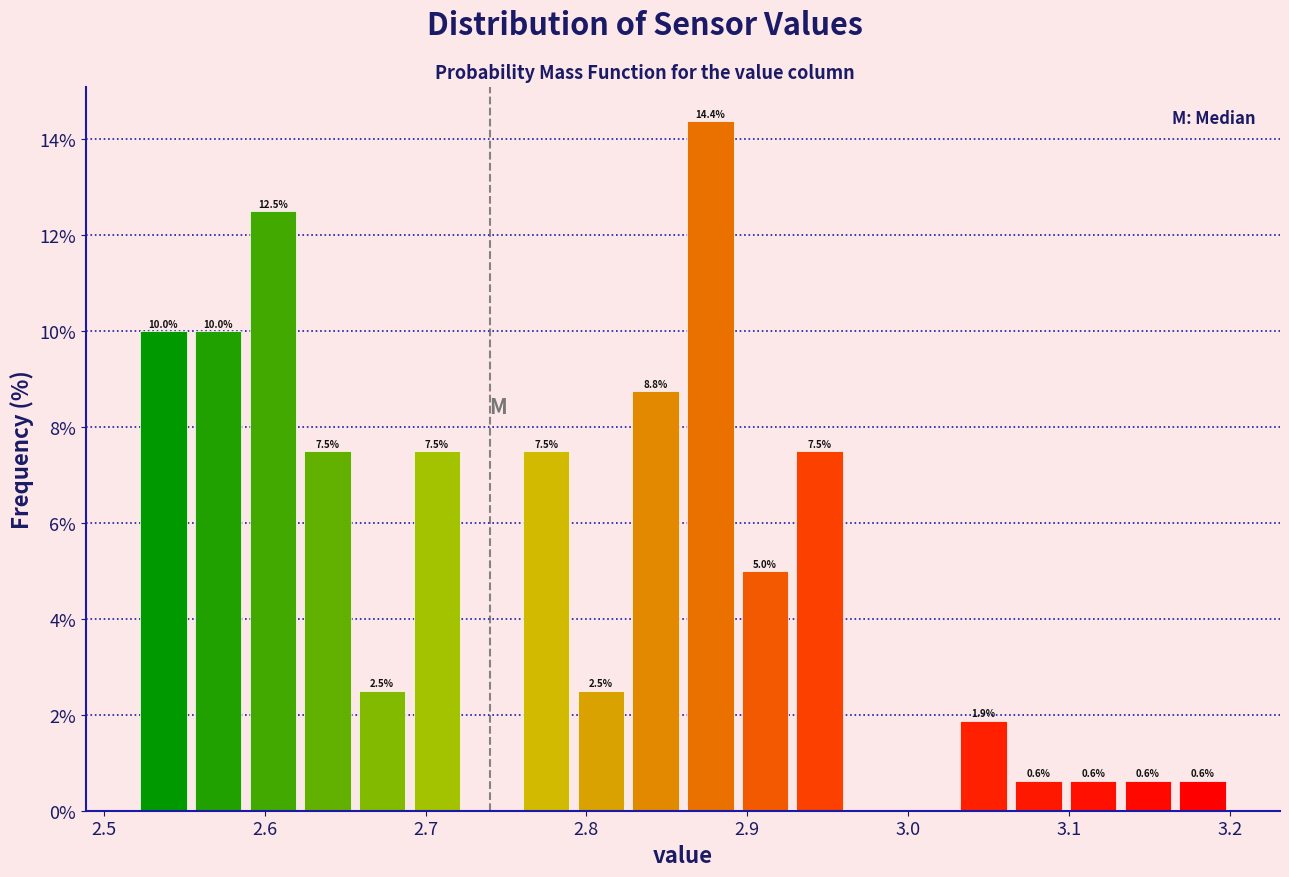

Read against the x-axis, roughly where is the centre of the tallest bar?

2.88